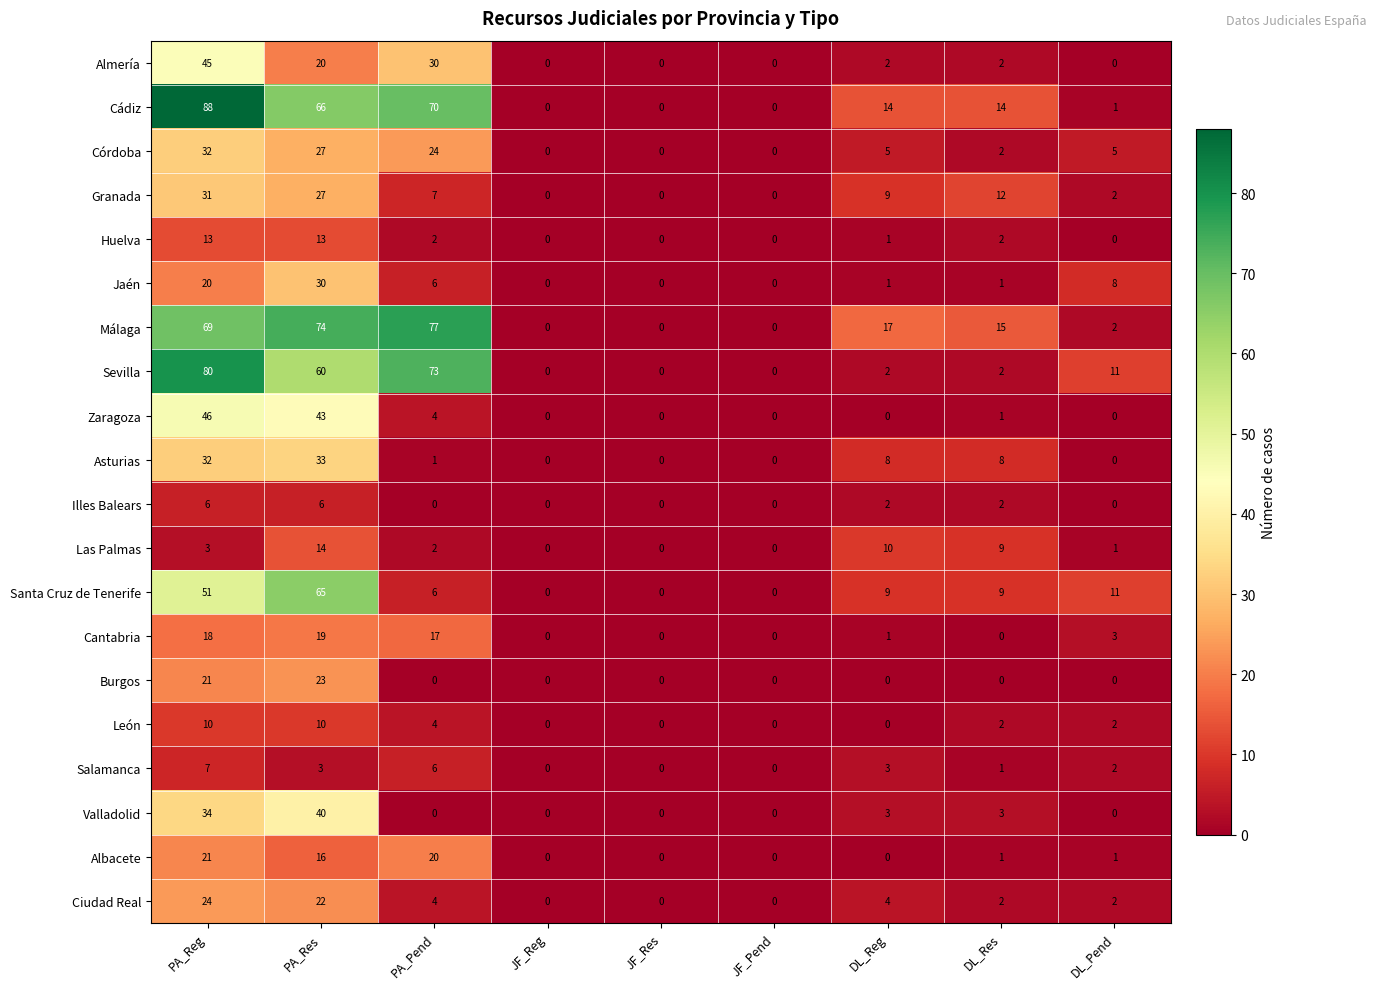

What is the total value across all series at DL_Reg?

91